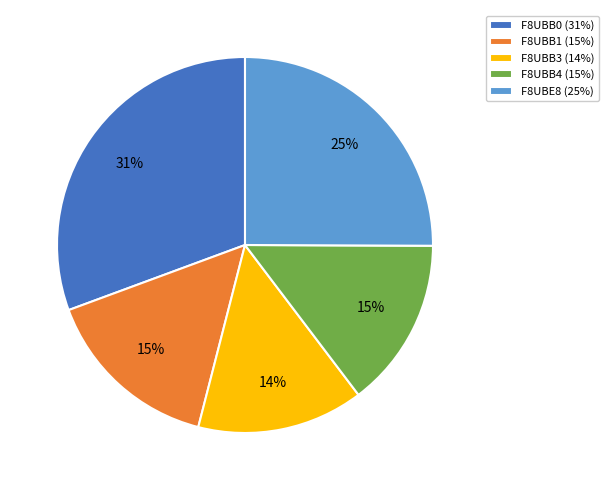

What percentage is the F8UBB3 slice, to the nearest percent?

14%